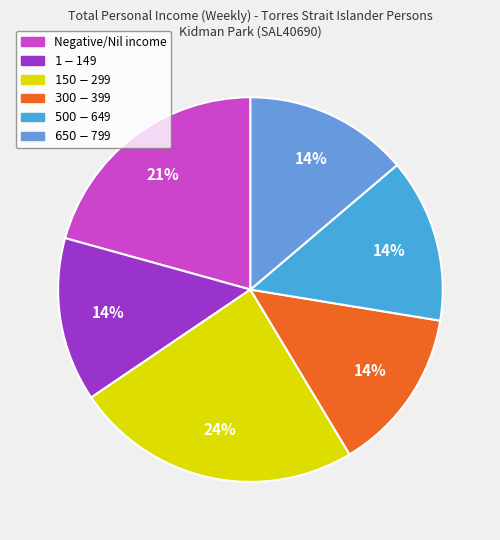

Rank the categories by value from highest to lowest.

$150-$299, Negative/Nil income, $1-$149, $300-$399, $500-$649, $650-$799